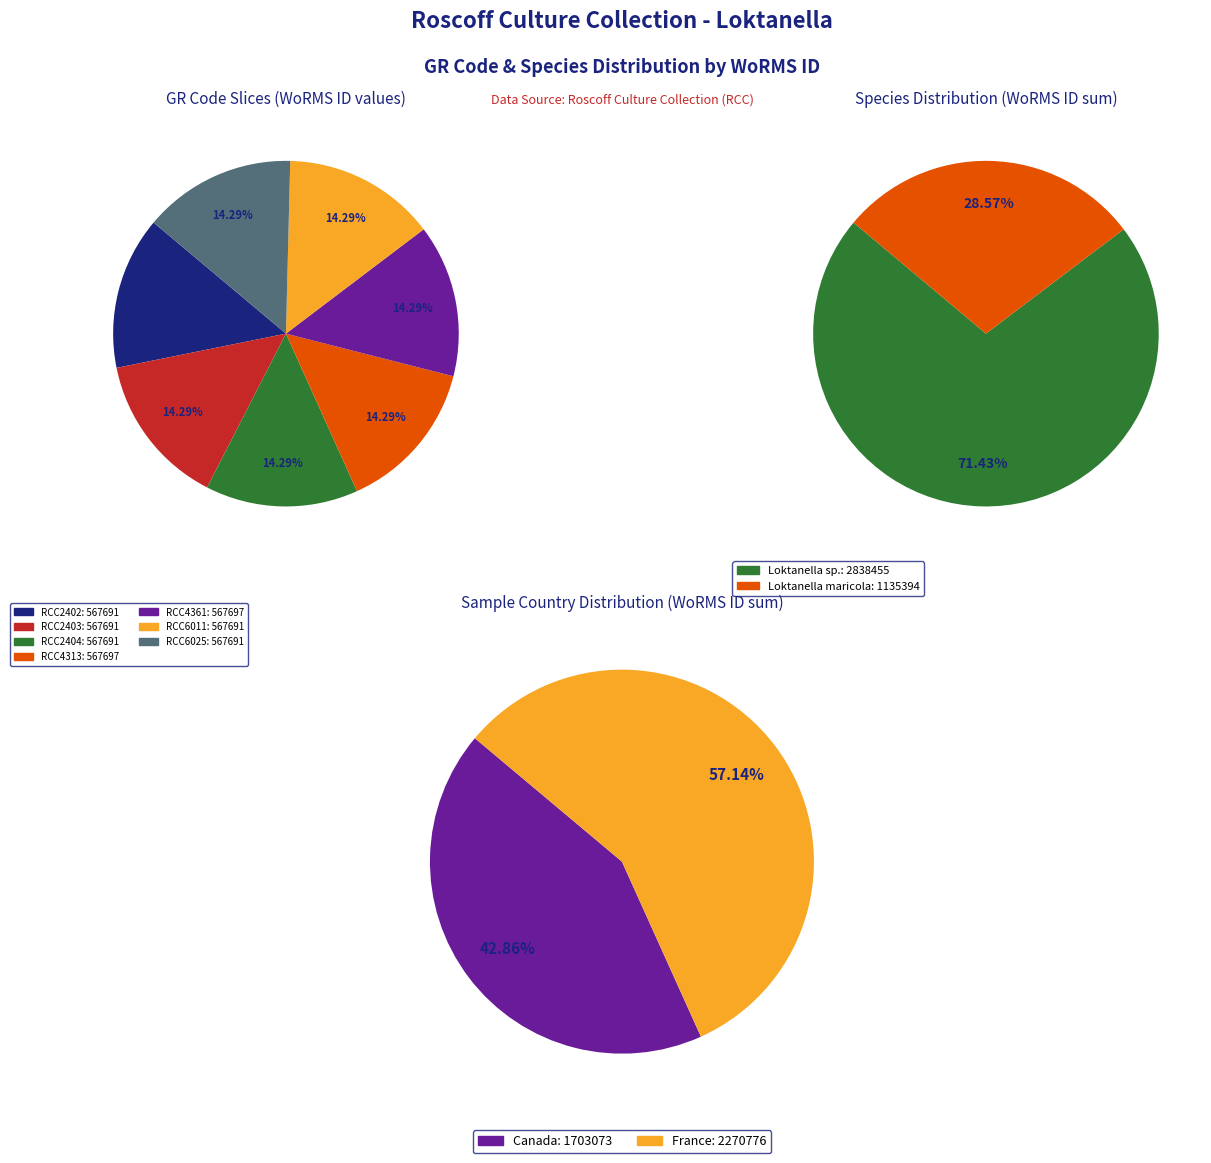

How many slices are in this pie chart?

7